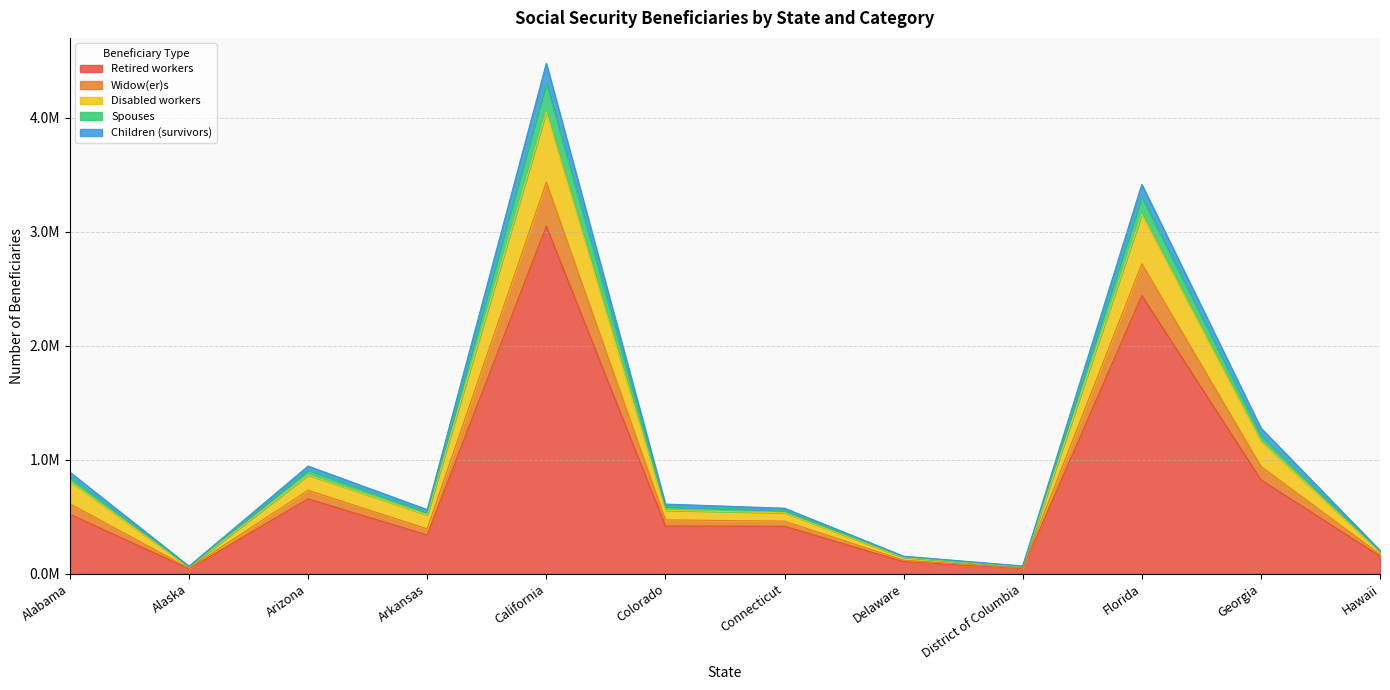

Which category has the highest value in the Disabled workers series?

California